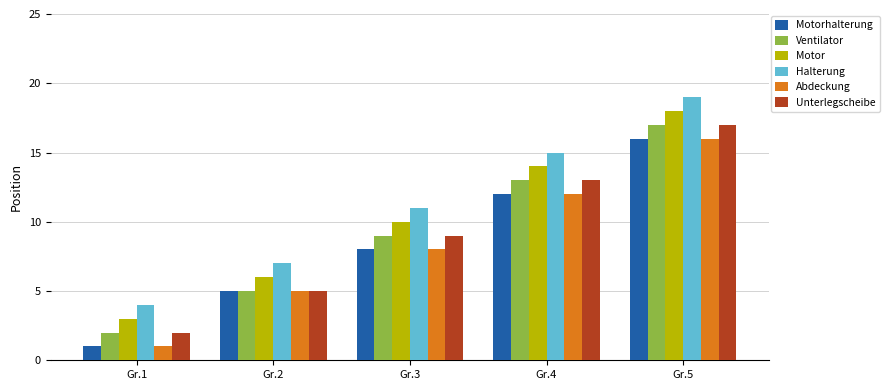

Reading right to left, transcribe all the data shown in this chart.

Motorhalterung: 16	12	8	5	1
Ventilator: 17	13	9	5	2
Motor: 18	14	10	6	3
Halterung: 19	15	11	7	4
Abdeckung: 16	12	8	5	1
Unterlegscheibe: 17	13	9	5	2